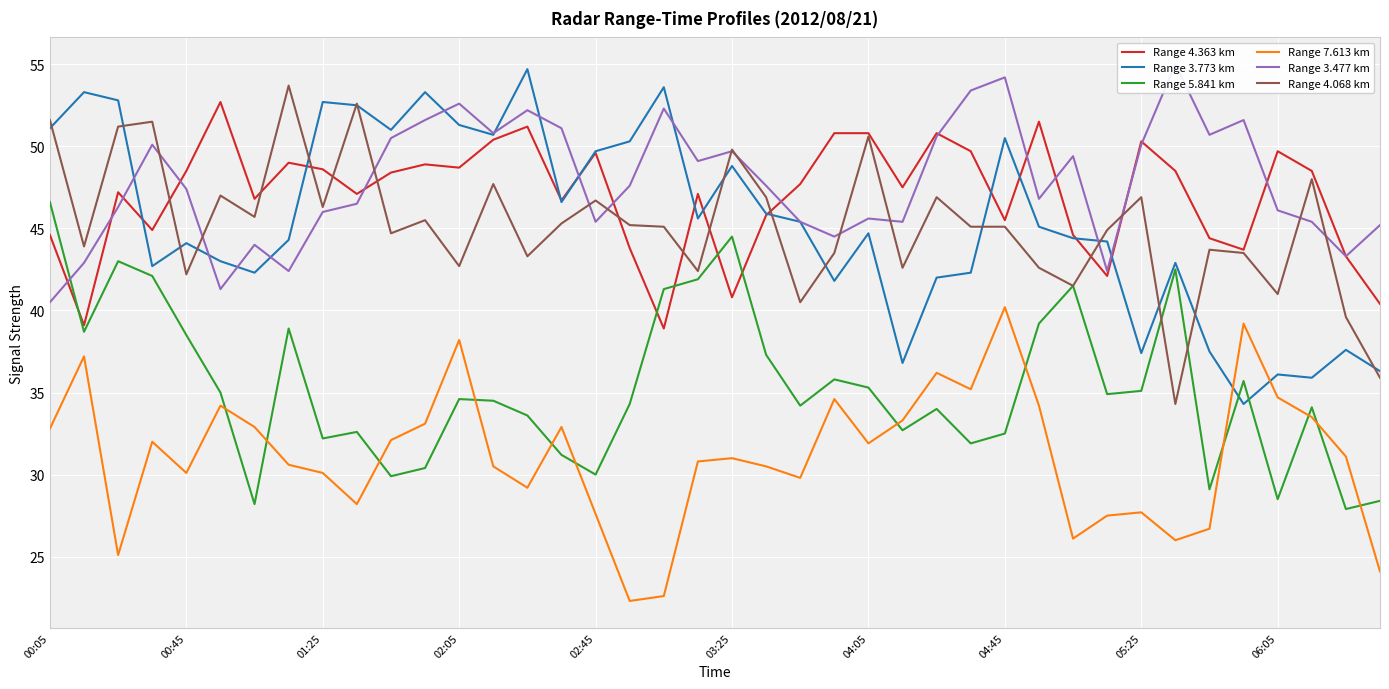

The Range 7.613 km series shows 15.5 at 26. True or false?

False